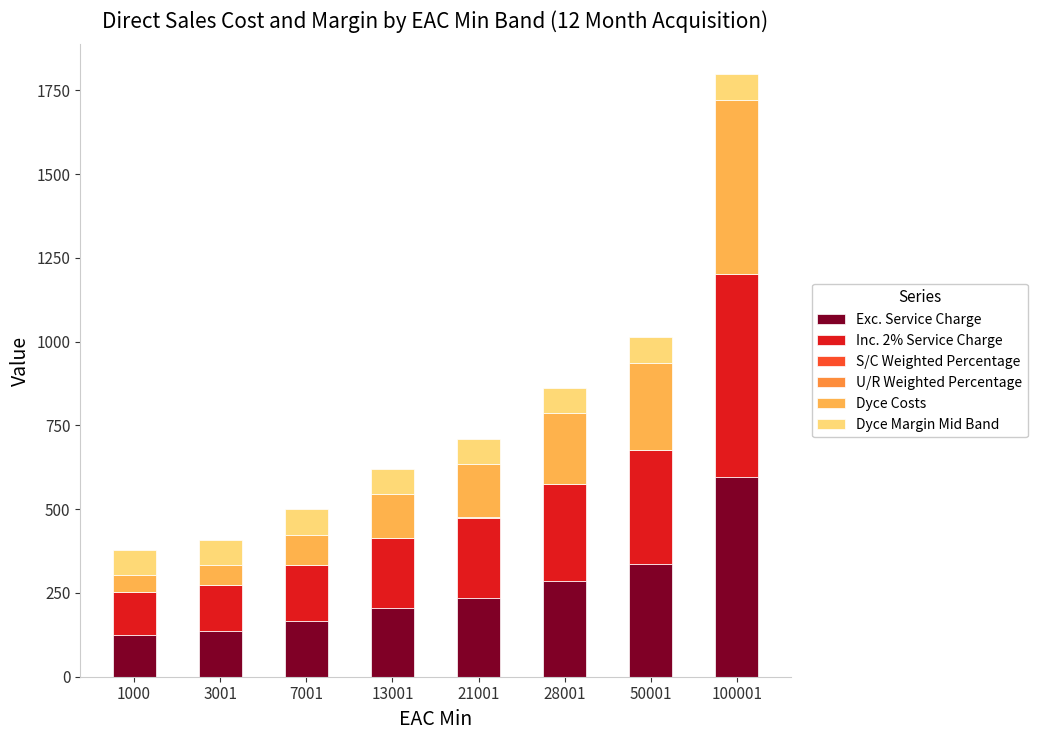

True or false: Exc. Service Charge has a value of 285.0 at 28001.

True